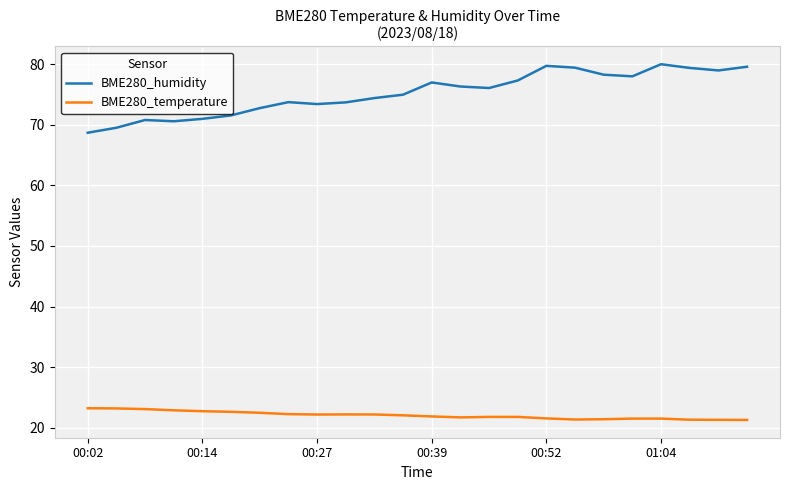

Which series has the largest total across all categories?

BME280_humidity